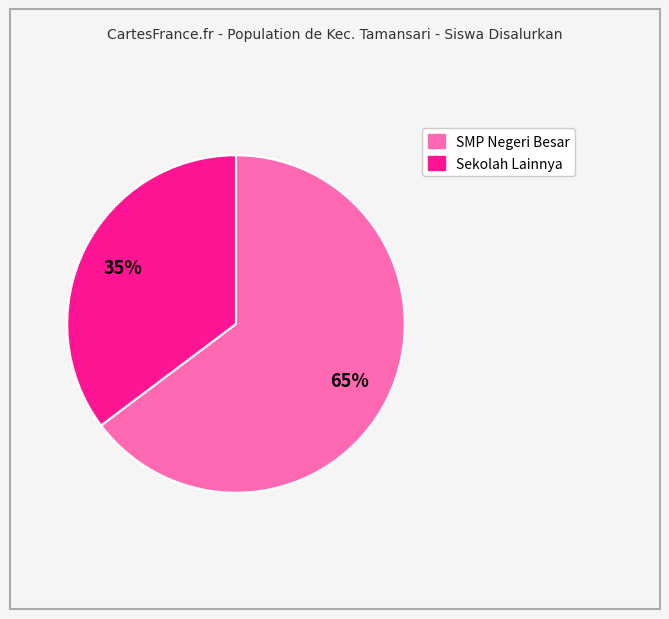

To the nearest percent, what is the average slice percentage?

50%